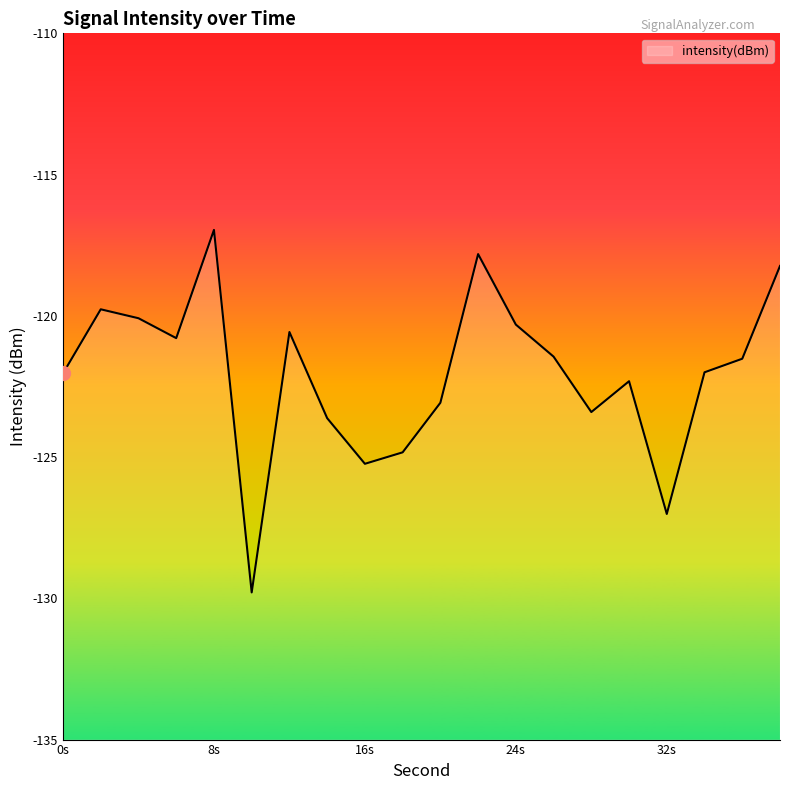

Where is the data nearest to the value -123?

20